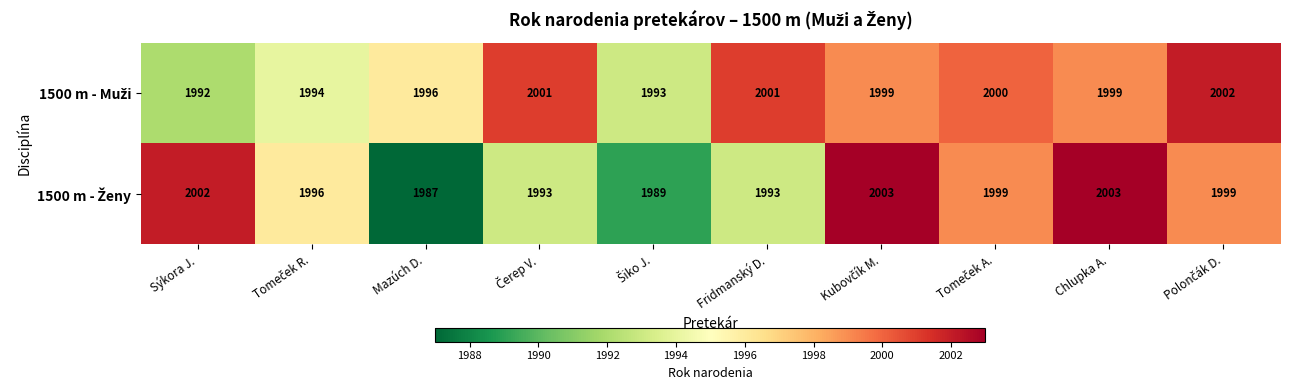

What is the smallest value displayed?

1987